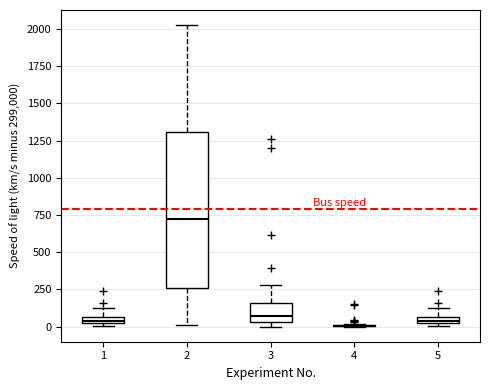

Where is the upper edge of the box at x = 1 on the y-axis? The values are not printed on the chart, so give them approximately, as read against the axis.

50